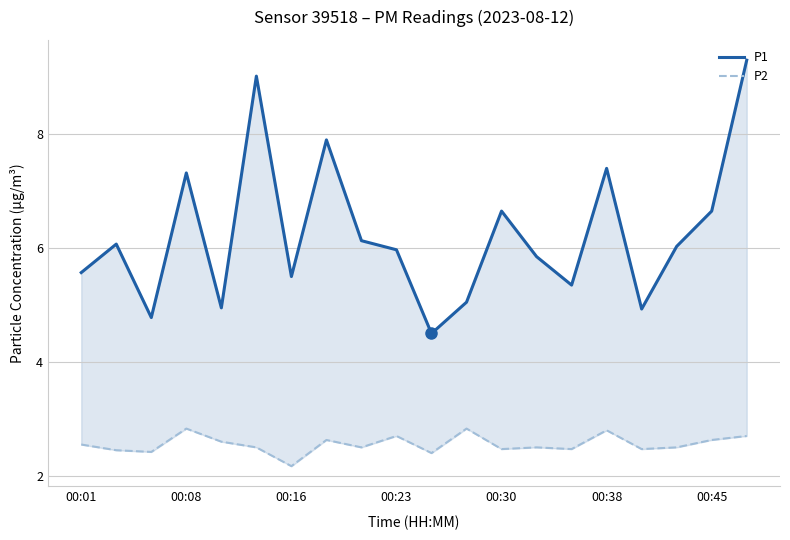

The P2 series shows 2.5 at 14. True or false?

True